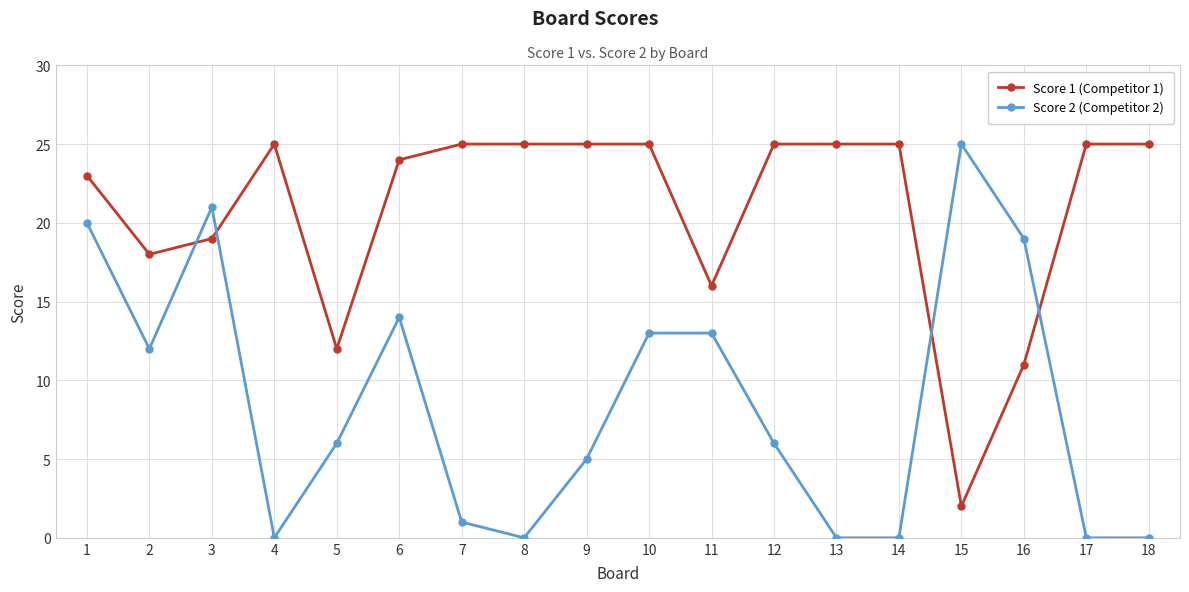

Where do Score 1 (Competitor 1) and Score 2 (Competitor 2) first cross each other?

2 and 3